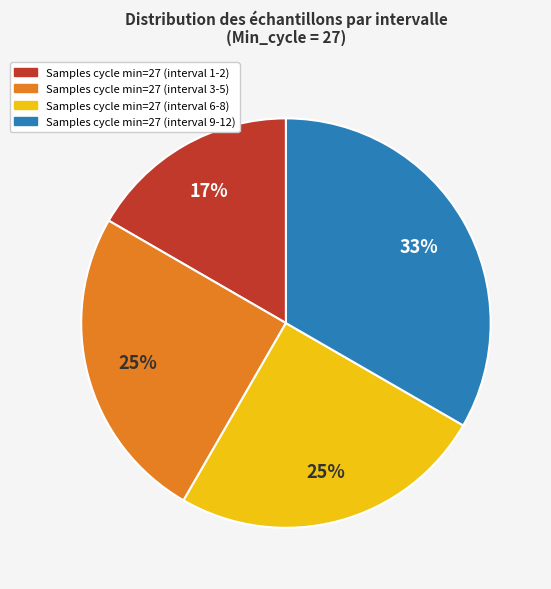

Between Samples cycle min=27 (interval 6-8) and Samples cycle min=27 (interval 9-12), which is larger?

Samples cycle min=27 (interval 9-12)